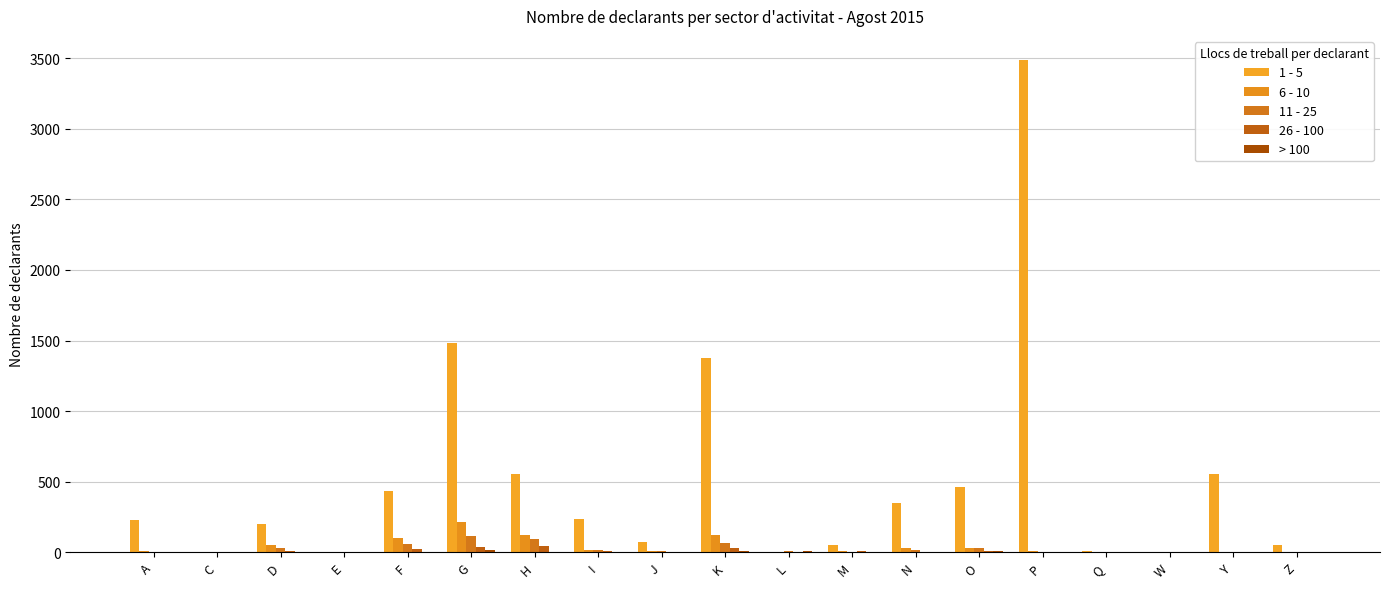

What is the maximum value shown in the chart?

3484